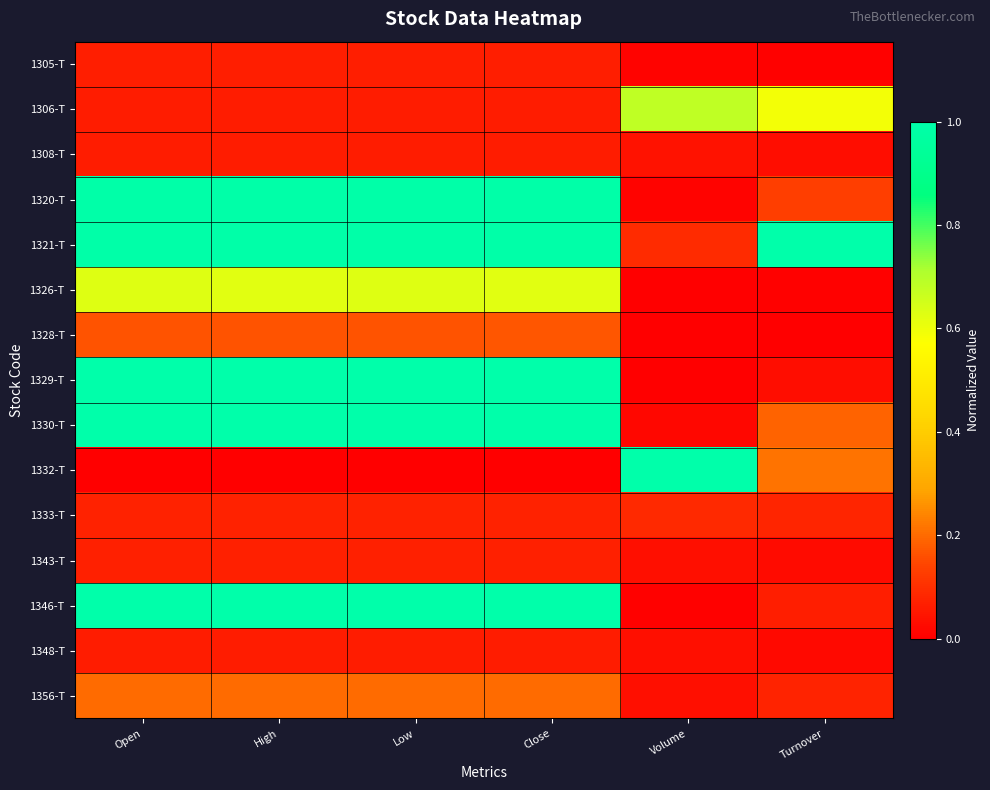

Reading left to right, list all the values displayed in this chart.

1305-T: Open=0.1	High=0.1	Low=0.1	Close=0.1	Volume=0.0	Turnover=0.0
1306-T: Open=0.1	High=0.1	Low=0.1	Close=0.1	Volume=0.7	Turnover=0.6
1308-T: Open=0.1	High=0.1	Low=0.1	Close=0.1	Volume=0.0	Turnover=0.0
1320-T: Open=1.0	High=1.0	Low=1.0	Close=1.0	Volume=0.0	Turnover=0.1
1321-T: Open=1.0	High=1.0	Low=1.0	Close=1.0	Volume=0.1	Turnover=1.0
1326-T: Open=0.6	High=0.6	Low=0.6	Close=0.6	Volume=0.0	Turnover=0.0
1328-T: Open=0.2	High=0.2	Low=0.2	Close=0.2	Volume=0.0	Turnover=0.0
1329-T: Open=1.0	High=1.0	Low=1.0	Close=1.0	Volume=0.0	Turnover=0.0
1330-T: Open=1.0	High=1.0	Low=1.0	Close=1.0	Volume=0.0	Turnover=0.2
1332-T: Open=0.0	High=0.0	Low=0.0	Close=0.0	Volume=1.0	Turnover=0.2
1333-T: Open=0.1	High=0.1	Low=0.1	Close=0.1	Volume=0.1	Turnover=0.1
1343-T: Open=0.1	High=0.1	Low=0.1	Close=0.1	Volume=0.0	Turnover=0.0
1346-T: Open=1.0	High=1.0	Low=1.0	Close=1.0	Volume=0.0	Turnover=0.1
1348-T: Open=0.1	High=0.1	Low=0.1	Close=0.1	Volume=0.0	Turnover=0.0
1356-T: Open=0.2	High=0.2	Low=0.2	Close=0.2	Volume=0.0	Turnover=0.1